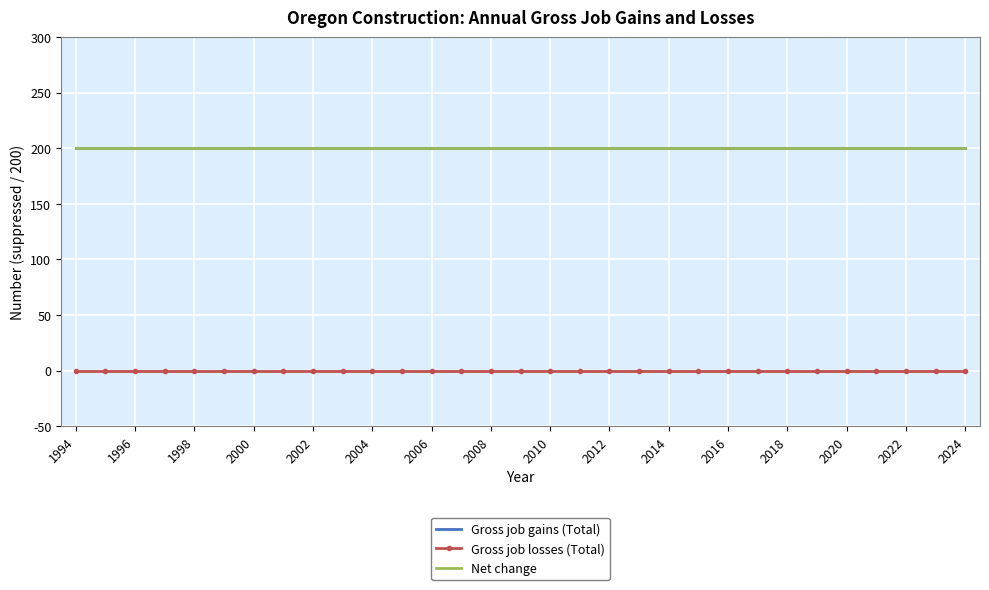

What is the maximum value shown in the chart?

200